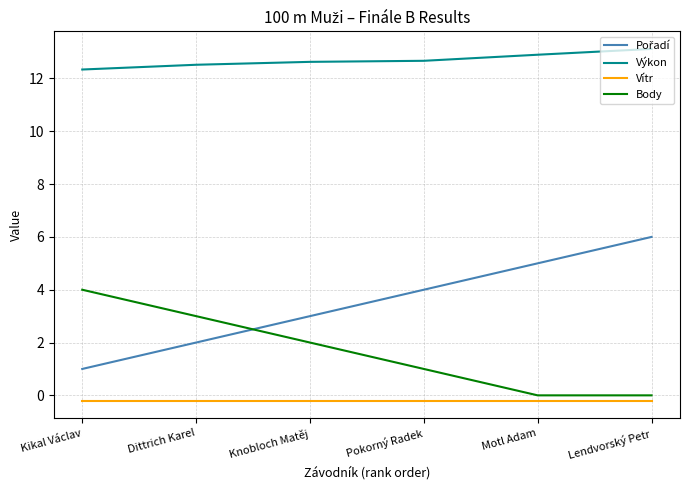

True or false: Výkon and Vítr cross at least once.

False